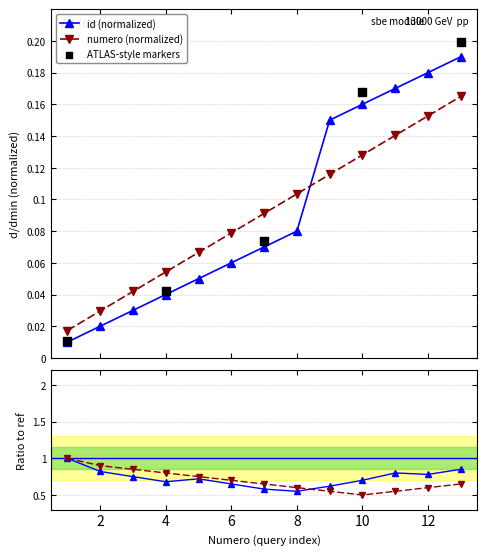

How many times do numero (normalized) and id (normalized) cross each other?

1